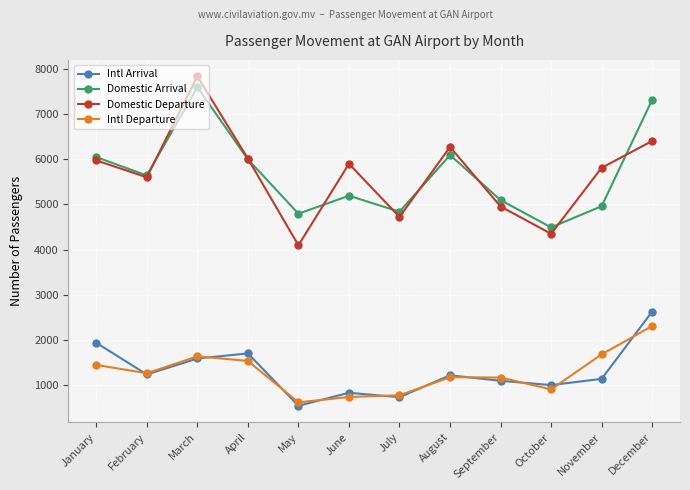

At which label does Intl Departure first exceed 1265?

January